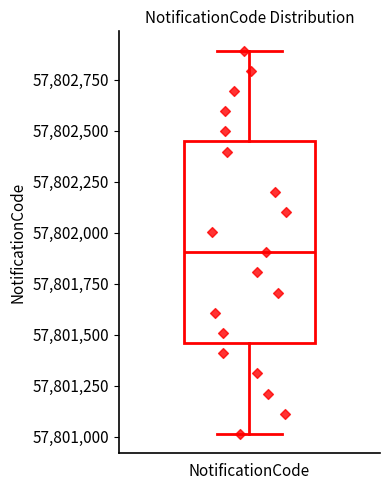

Where does the upper whisker of the box for NotificationCode end on the y-axis? The values are not printed on the chart, so give them approximately, as read against the axis.

57802900